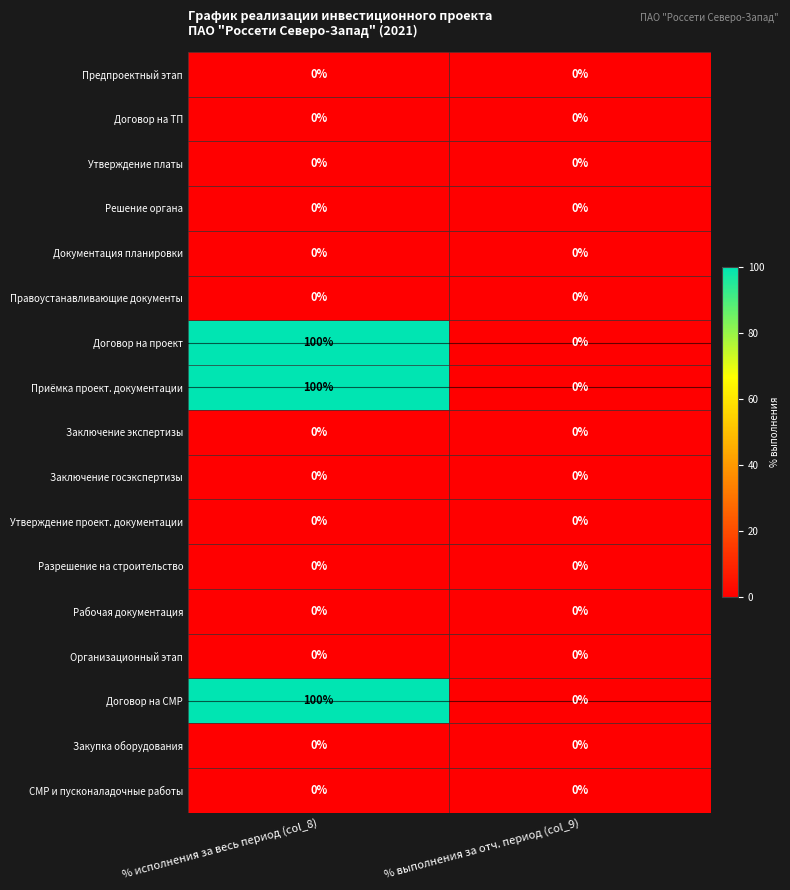

Is it true that Закупка оборудования equals 0 at % исполнения за весь период (col_8)?

True